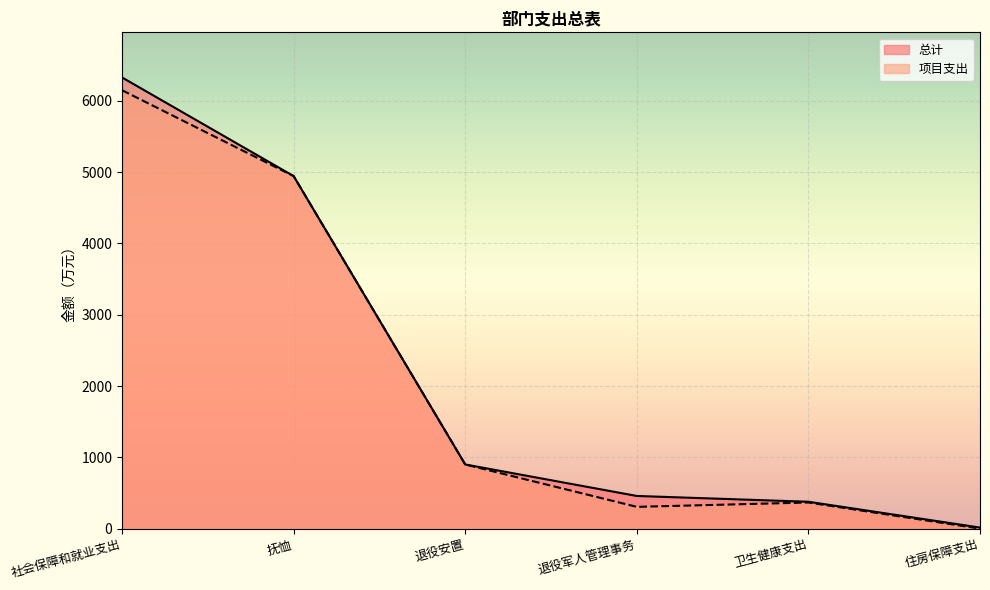

Between 退役安置 and 退役军人管理事务, which series saw the biggest shift?

项目支出